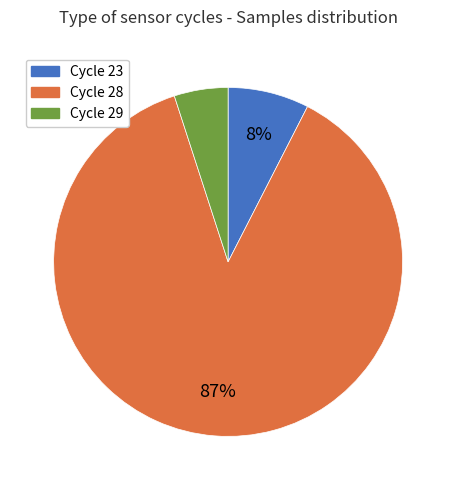

To the nearest percent, what is the average slice percentage?

33%